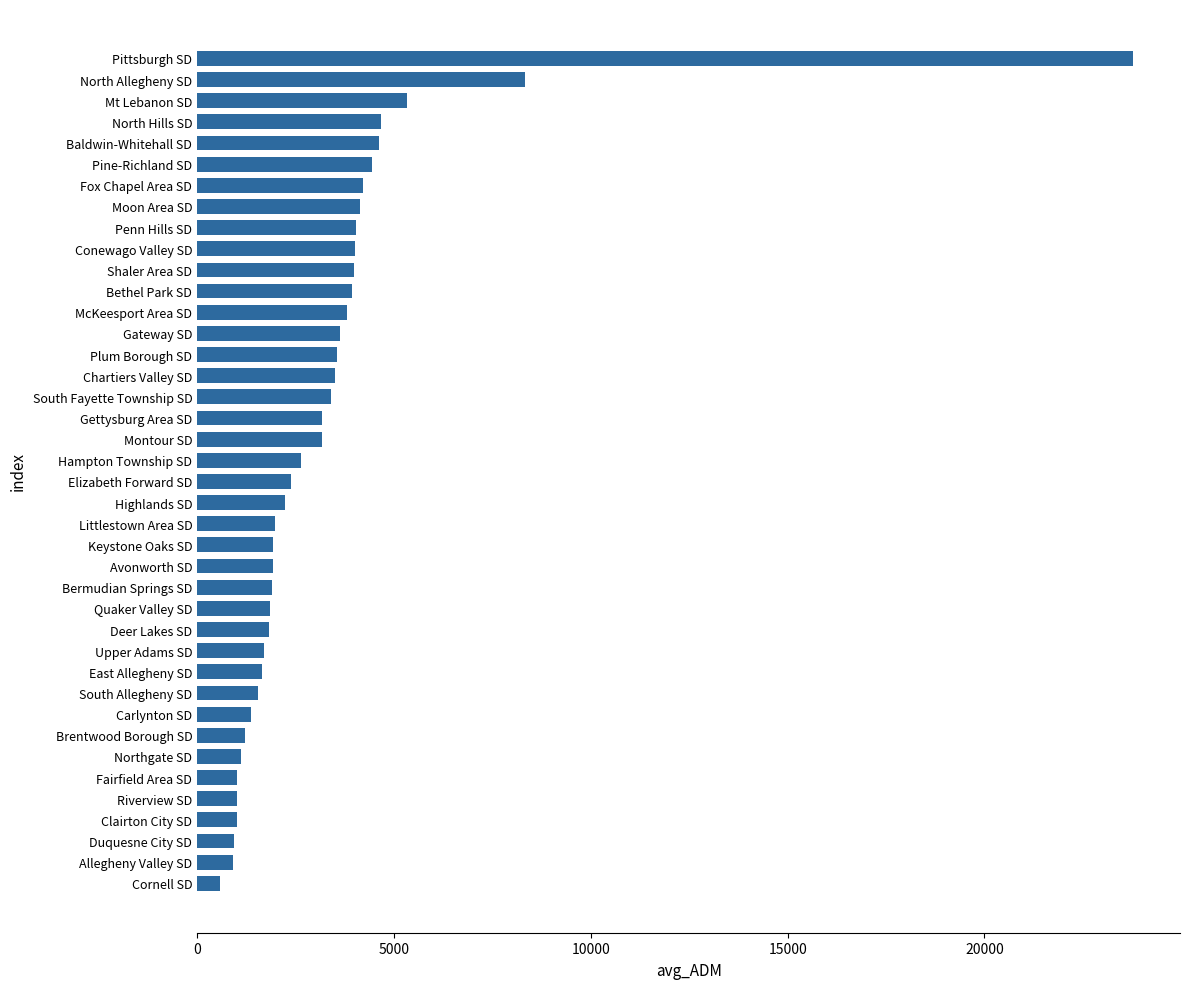

How many distinct data groups are displayed?

1